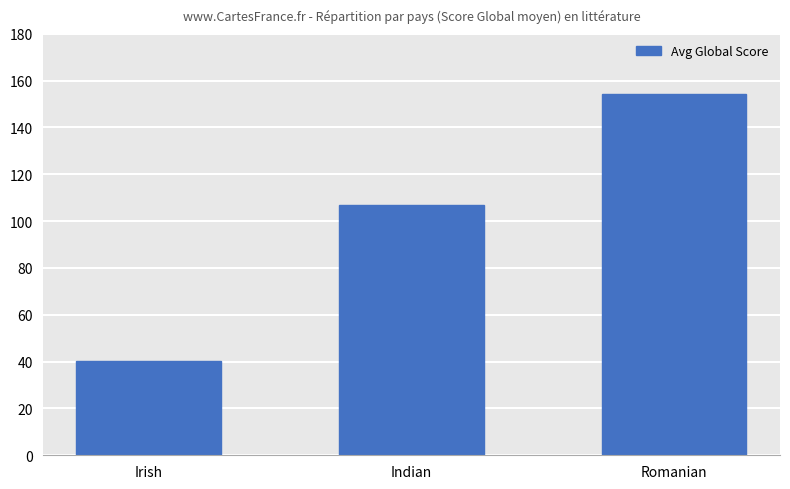

How many bars are there in total?

3